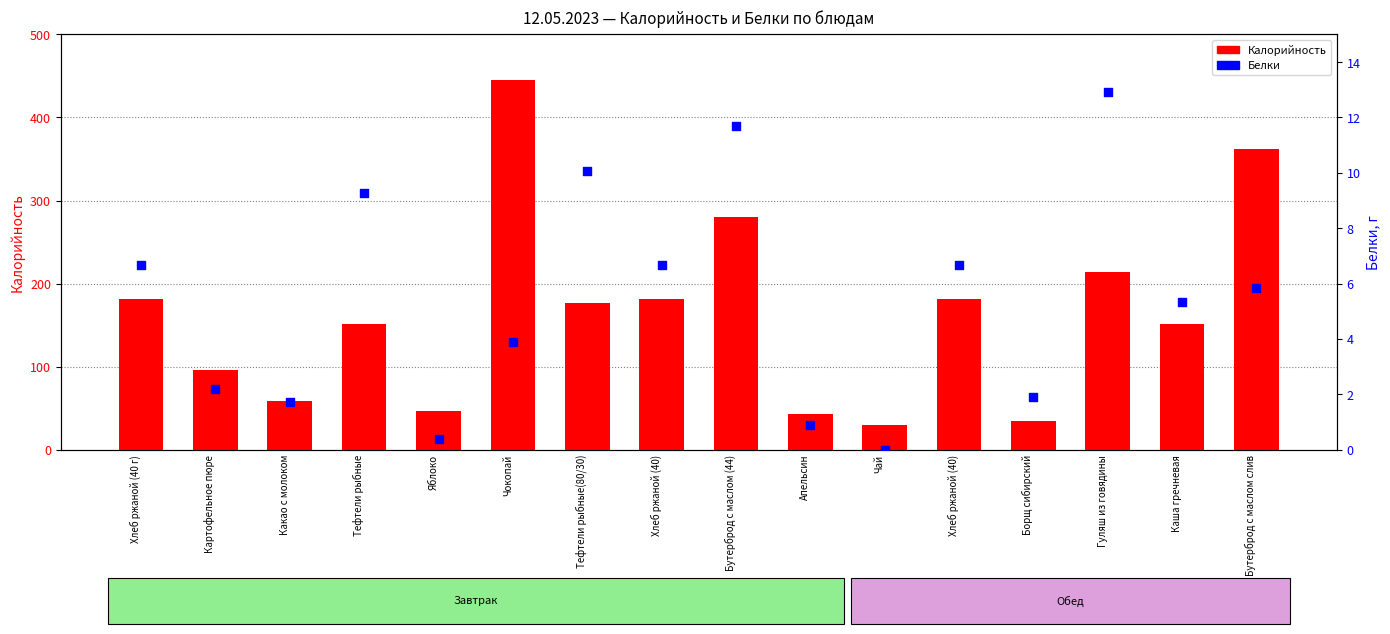

What are all the series names shown in the legend?

Калорийность, Белки